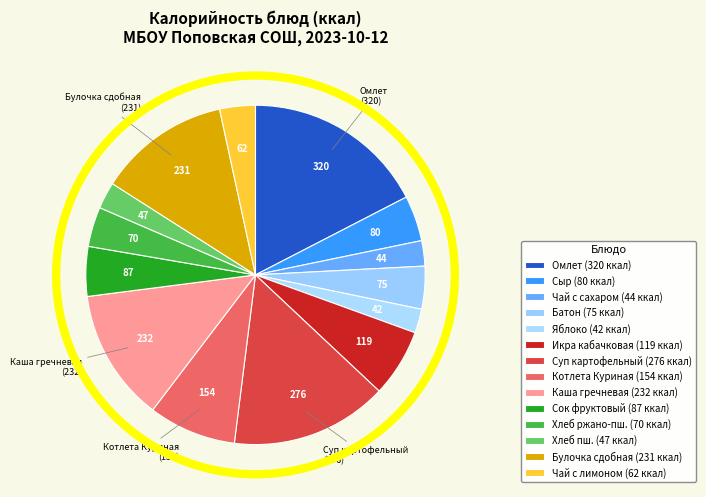

Count the number of slices in the pie.

14